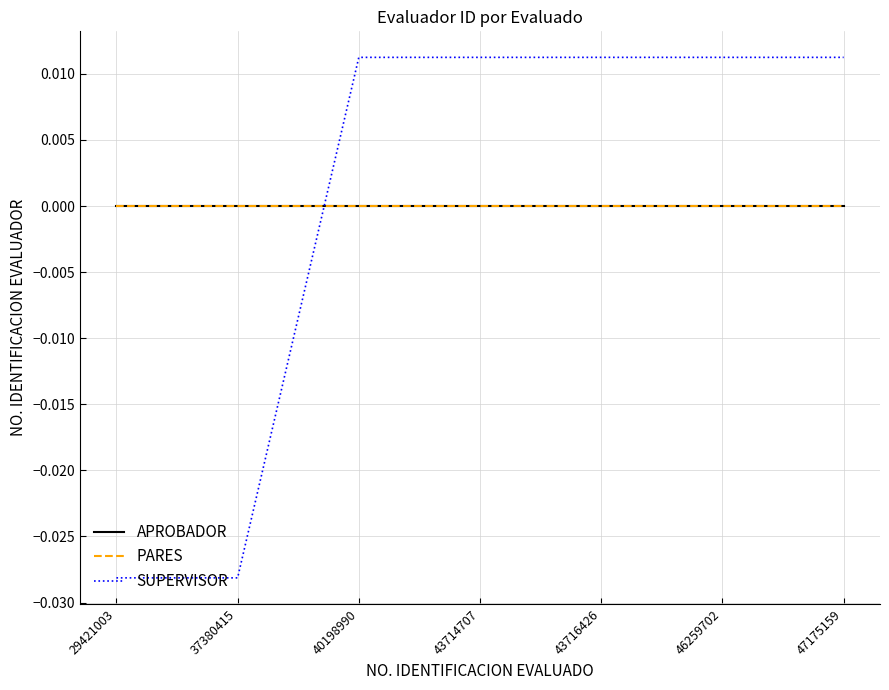

Rank the series by their maximum value, from highest to lowest.

SUPERVISOR, APROBADOR, PARES